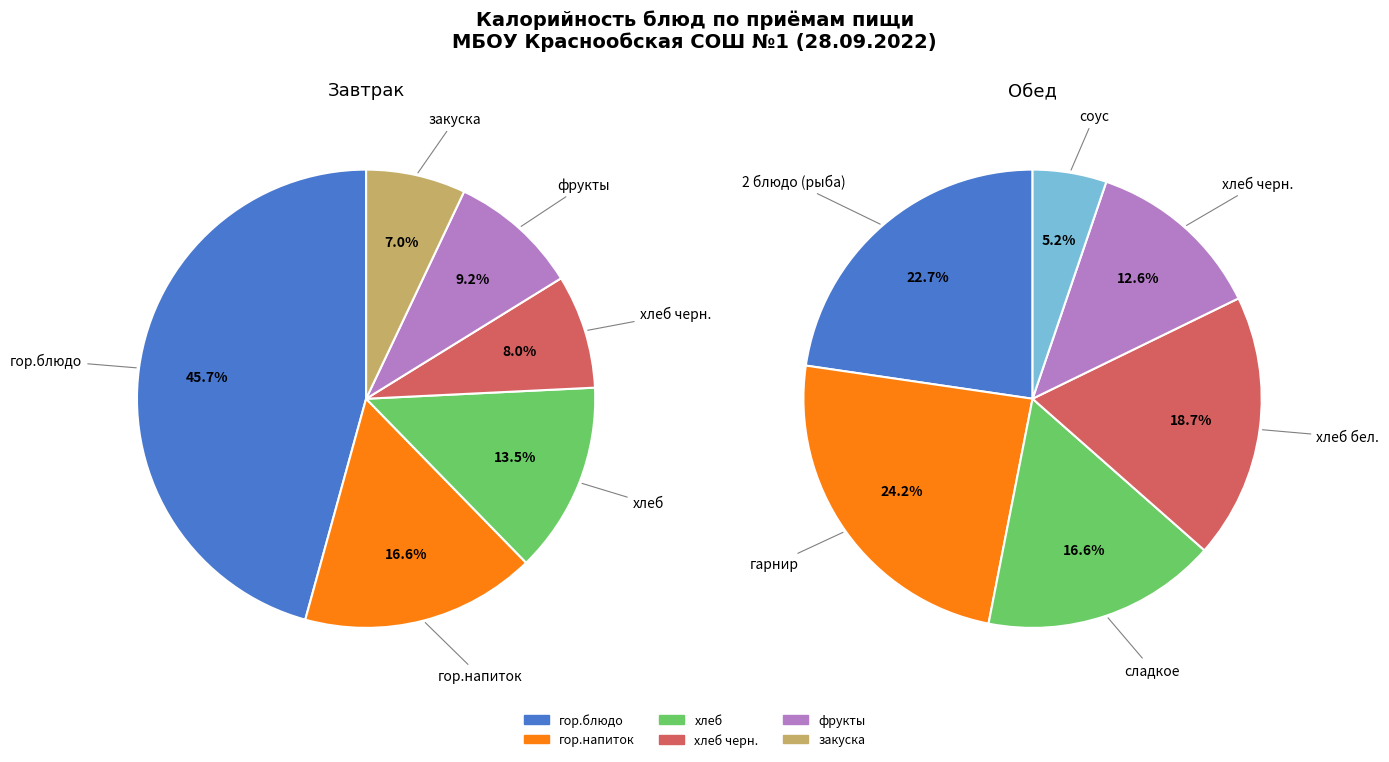

How many segments does this pie chart have?

6